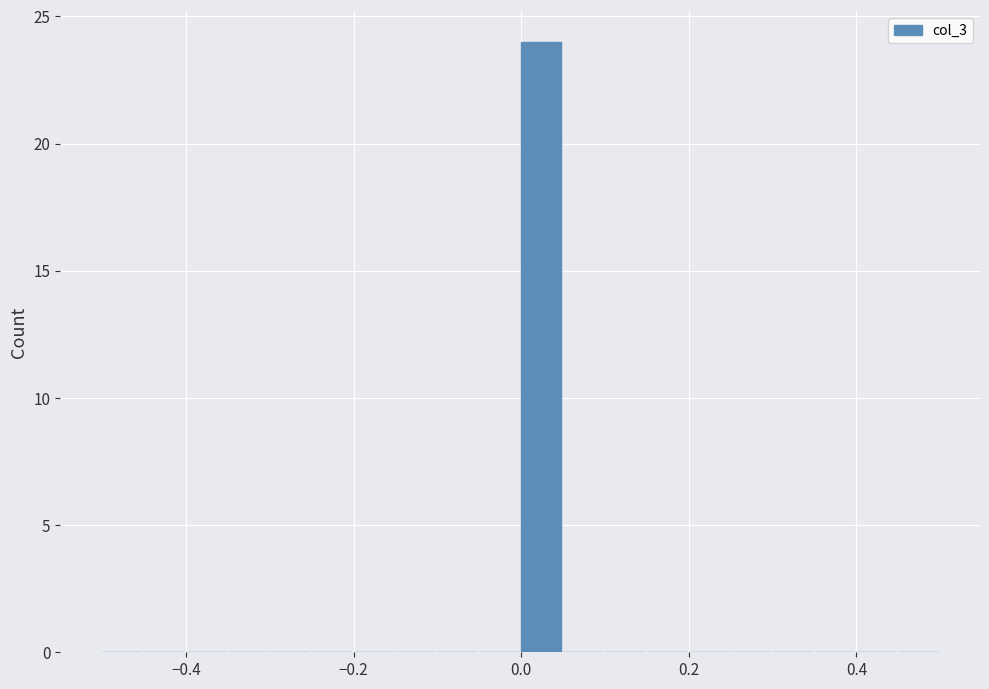

Read against the x-axis, roughly where is the centre of the tallest bar?

0.02